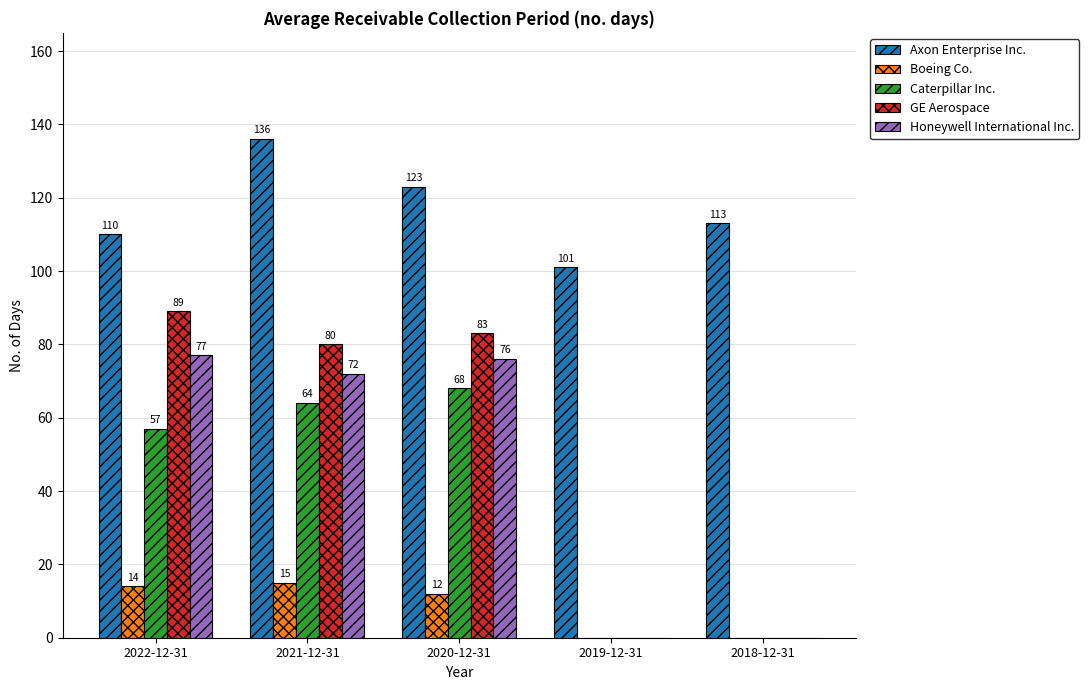

Which category has the highest value in the Axon Enterprise Inc. series?

2021-12-31